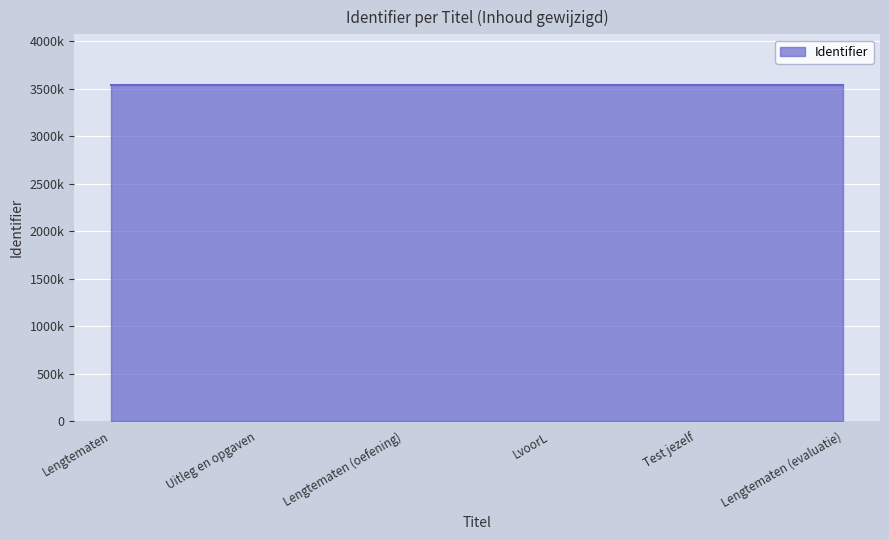

What is the change in value from Test jezelf to Lengtematen (evaluatie)?

+2